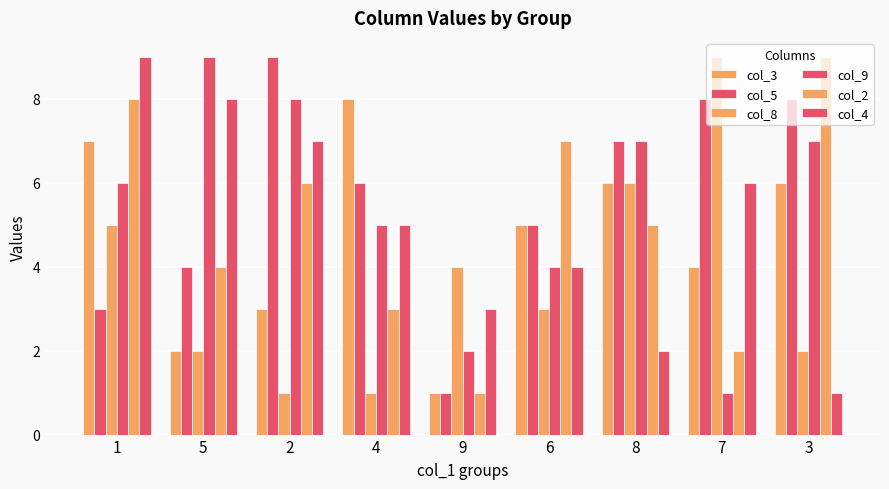

How many data points does each series have?

9